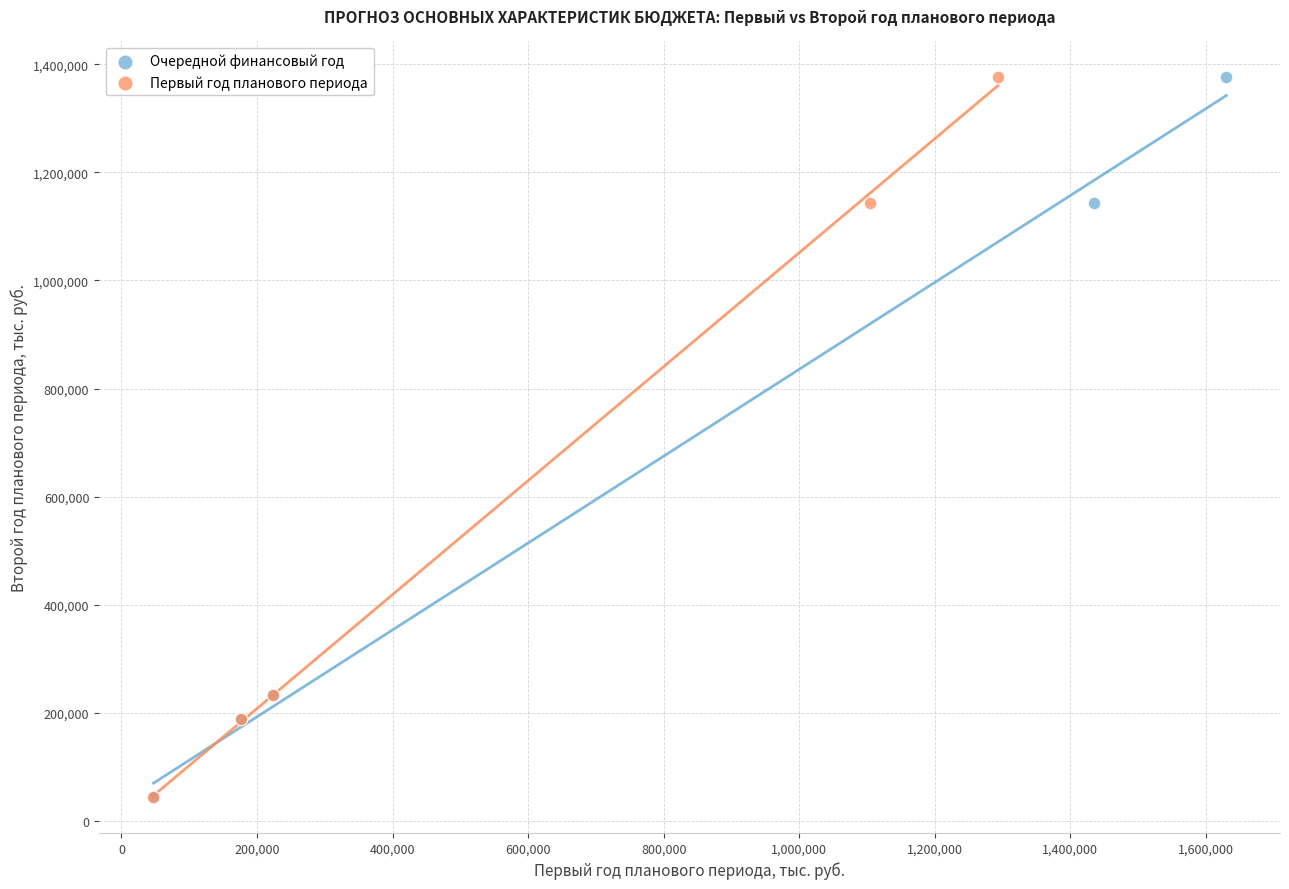

What are all the series names shown in the legend?

Очередной финансовый год, Первый год планового периода